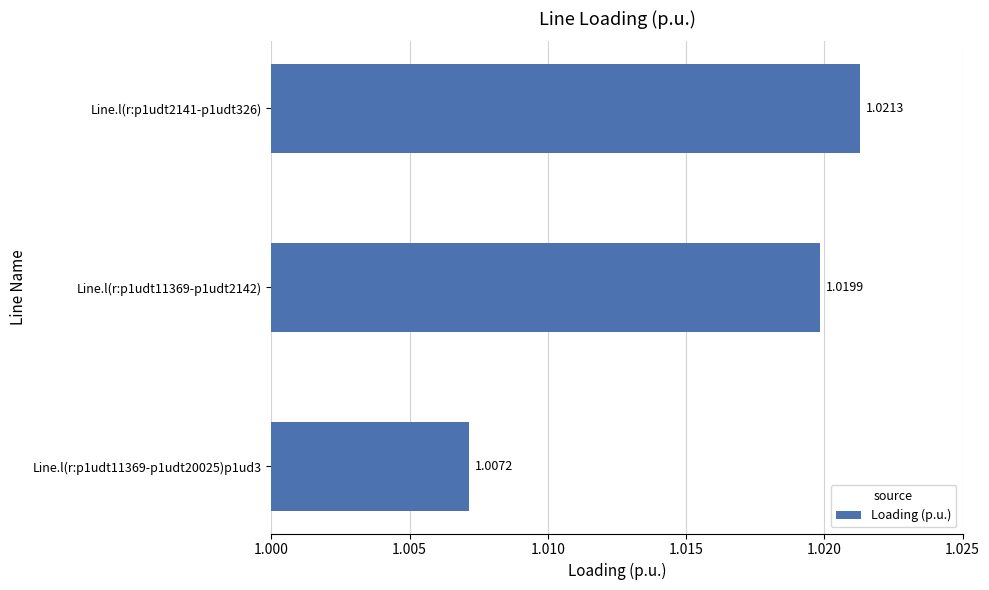

What is the sum of the values at Line.l(r:p1udt11369-p1udt2142) and Line.l(r:p1udt2141-p1udt326)?

2.0